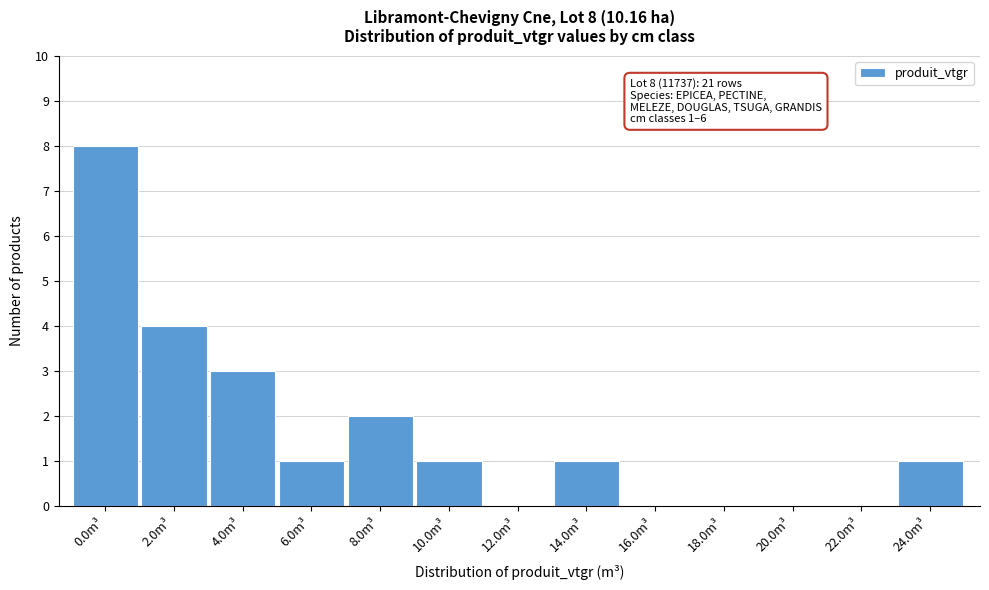

Reading left to right, extract all data points from this chart.

0.0m³=8	2.0m³=4	4.0m³=3	6.0m³=1	8.0m³=2	10.0m³=1	12.0m³=0	14.0m³=1	16.0m³=0	18.0m³=0	20.0m³=0	22.0m³=0	24.0m³=1